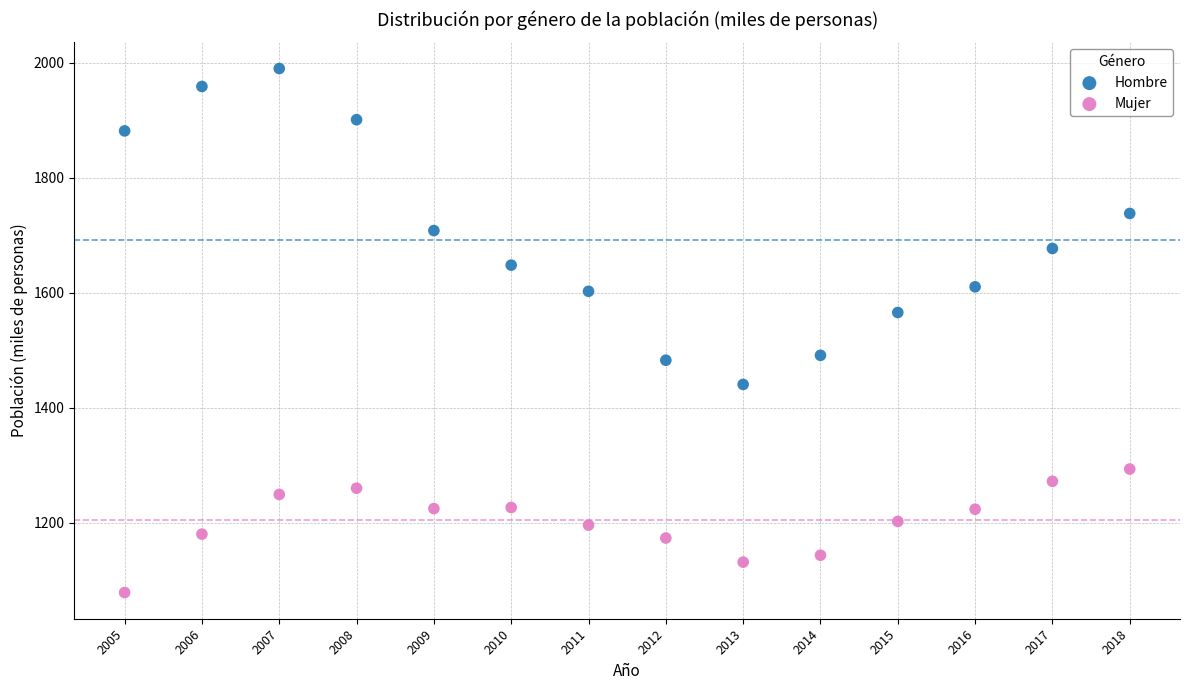

Which series reaches the minimum Y coordinate?

Mujer